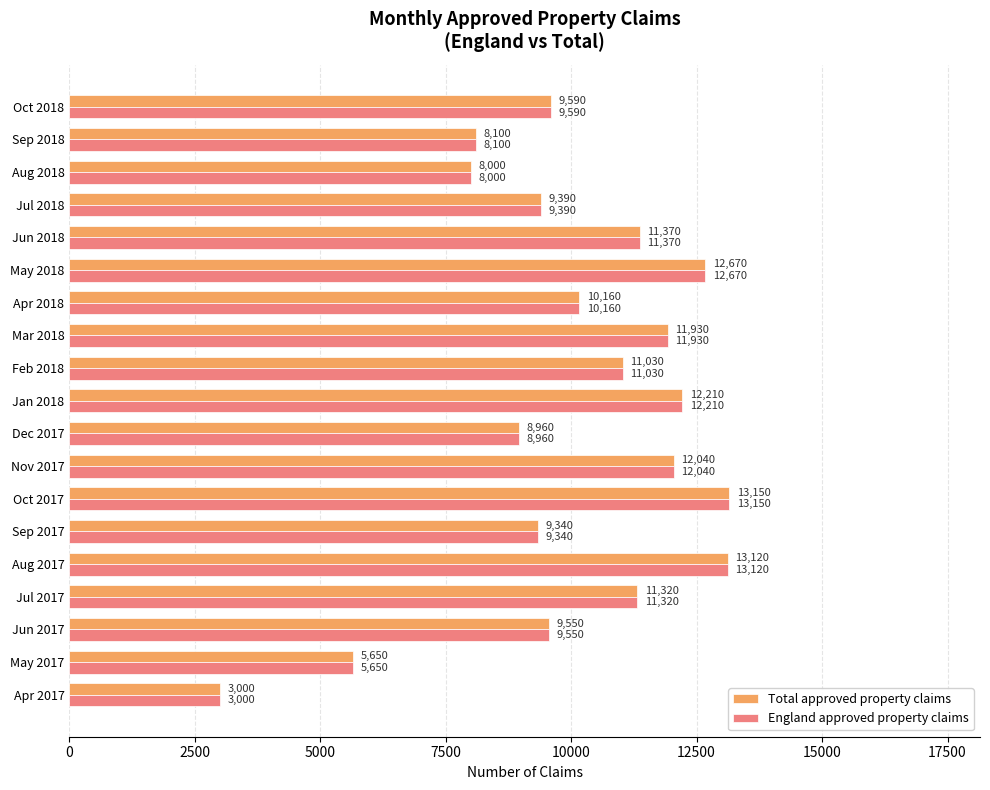

At which category is the sum across all series the highest?

Oct 2017